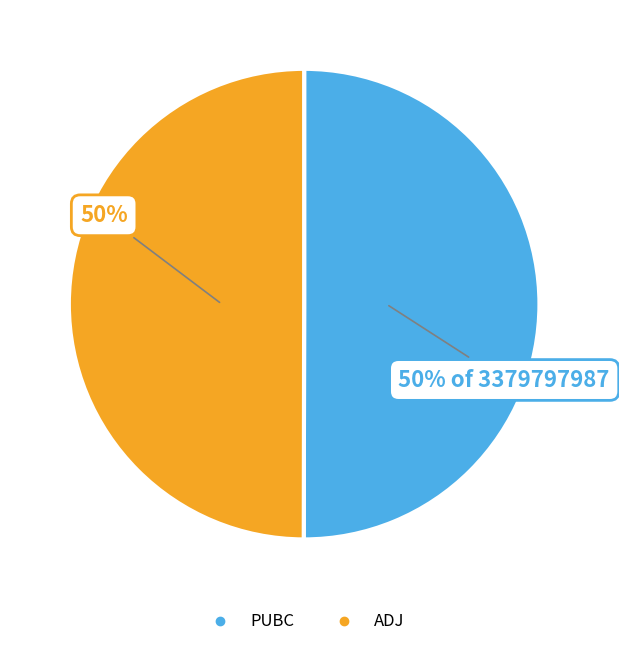

What is the ratio of the value at ADJ to the value at PUBC?

1.0